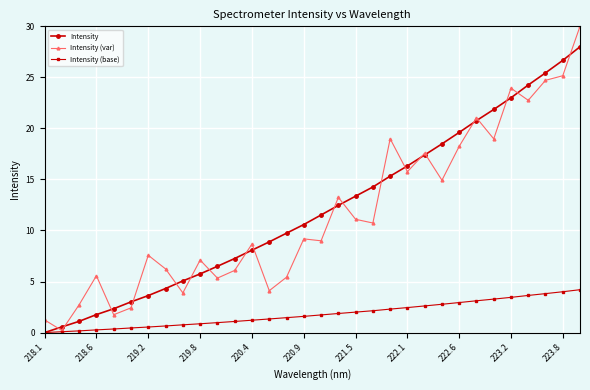

What is the highest value of the Intensity (base) series?

4.2